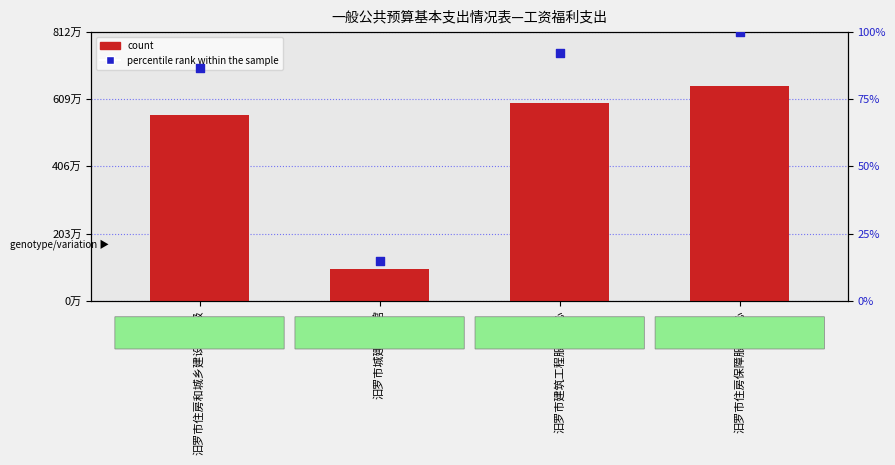

At how many categories does at least one series exceed 698179?

4